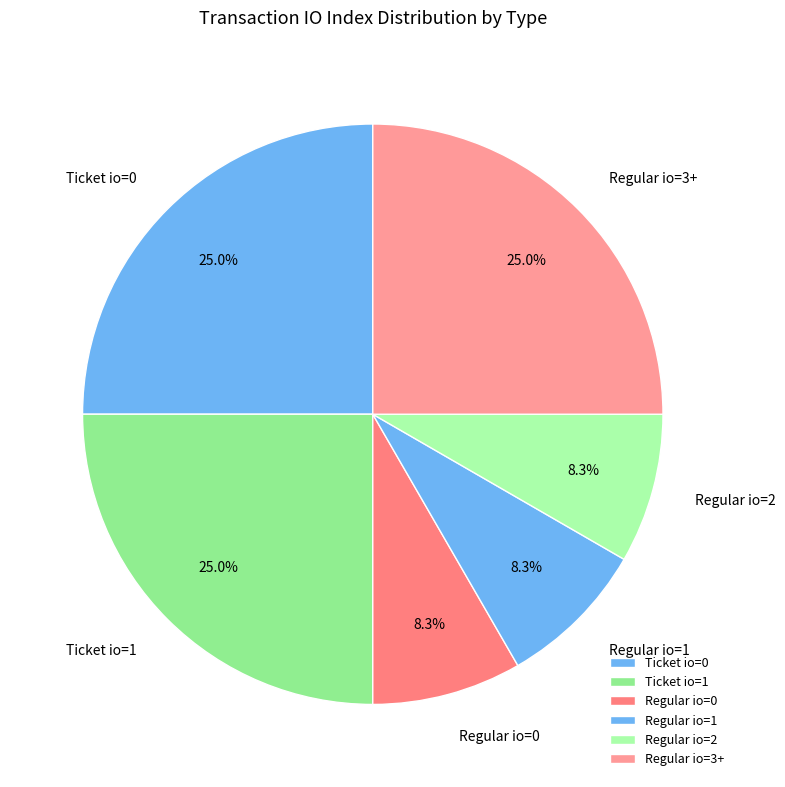

What portion of the pie excludes Regular io=0?

91.7%